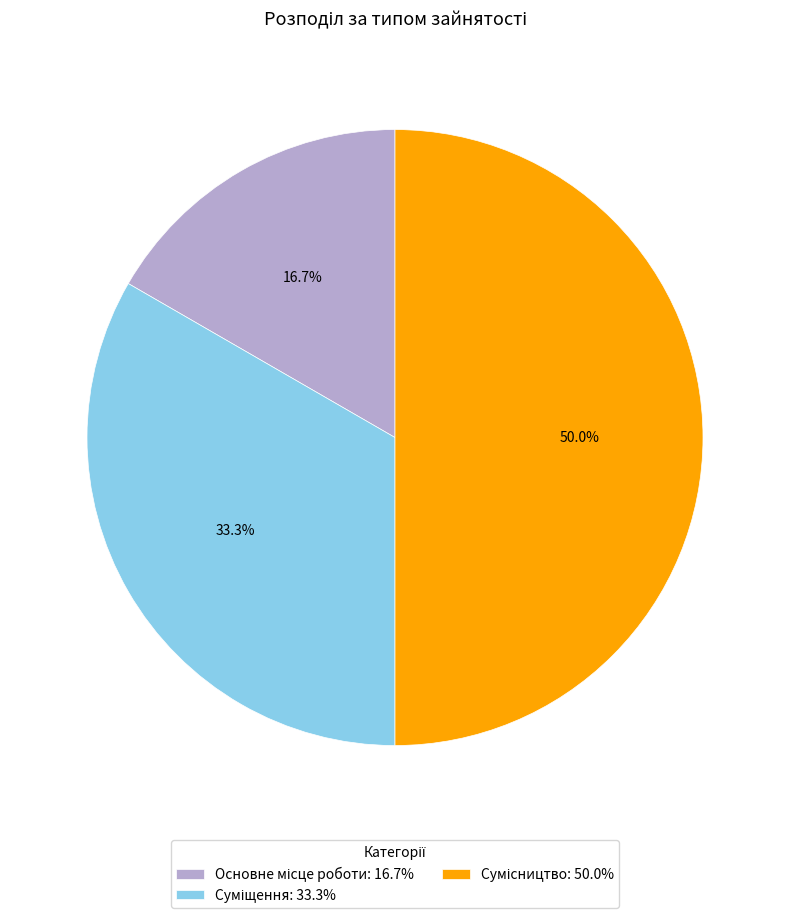

Rank the categories by value from highest to lowest.

Сумісництво, Суміщення, Основне місце роботи